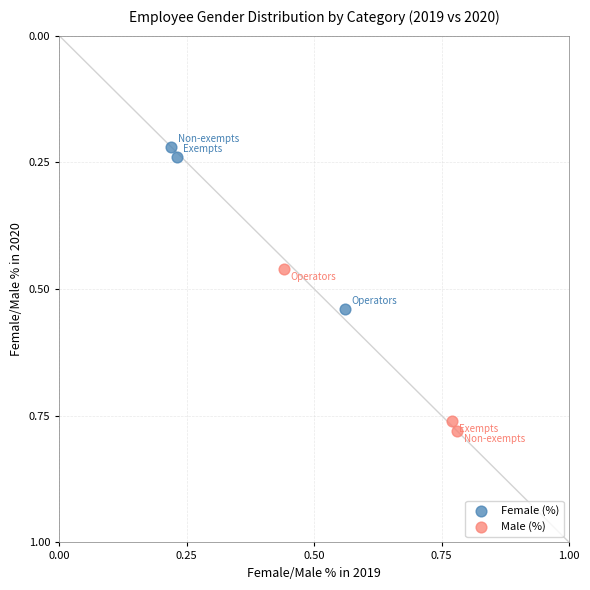

Which series contains the highest Y value?

Male (%)